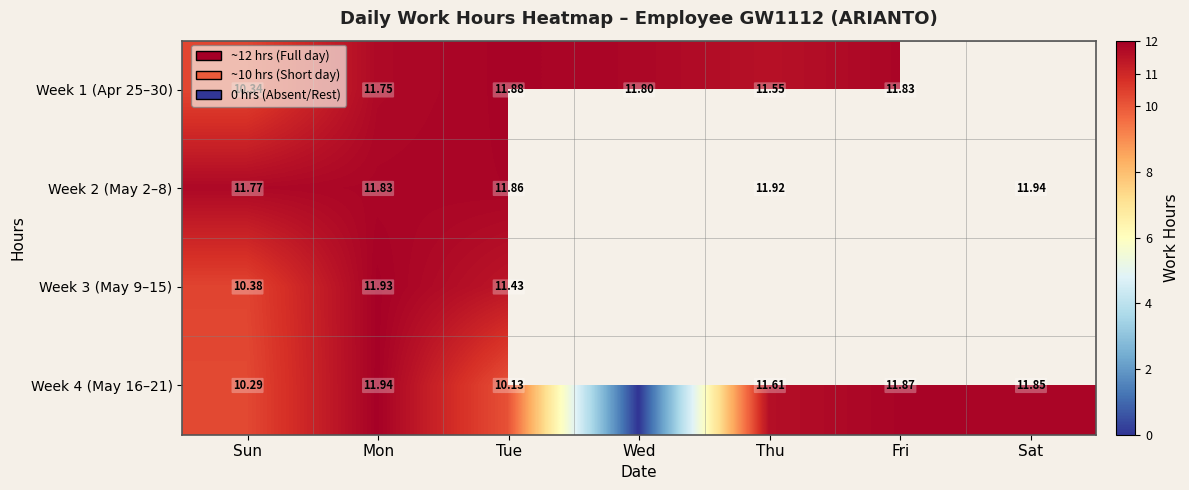

Which category has the highest value in the Week 3 (May 9–15) series?

Mon